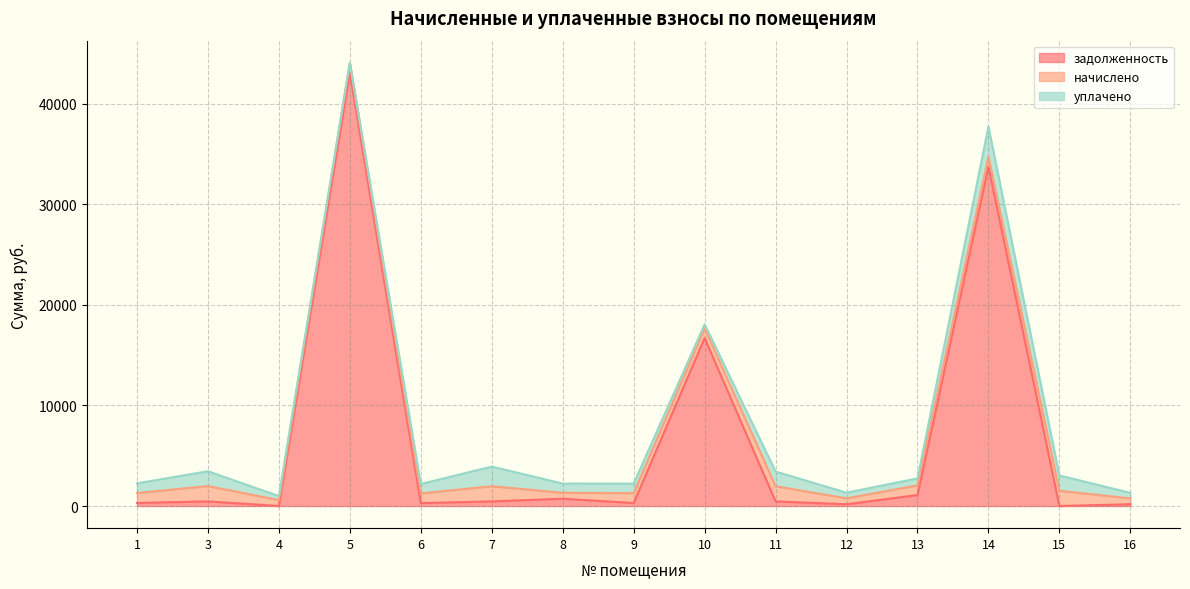

At which category is the sum across all series the highest?

5